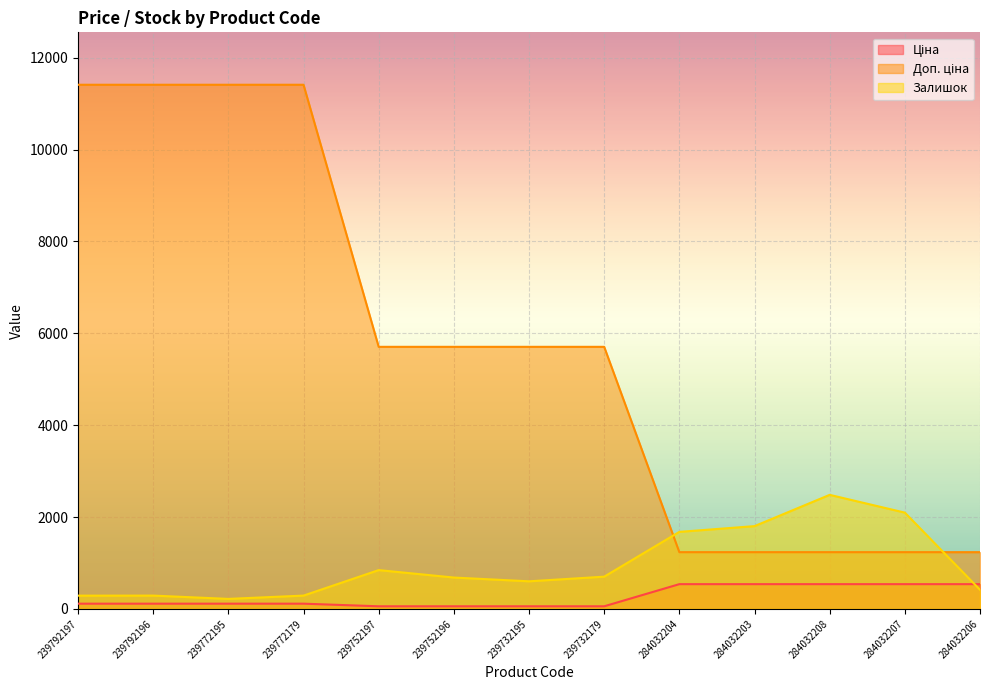

At which label is Ціна closest to 298?

239792197